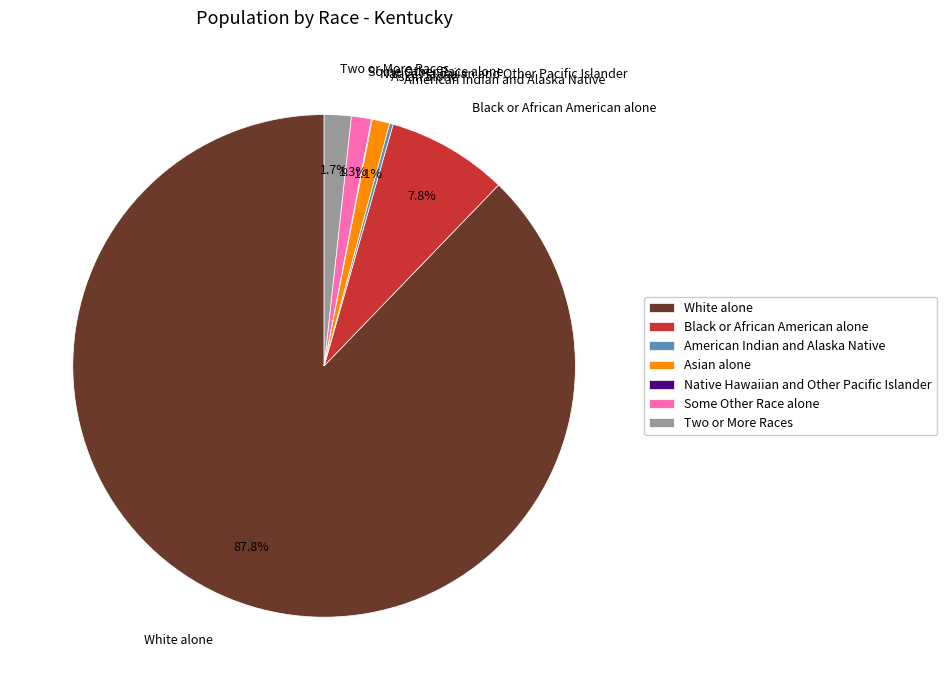

How much of the chart is everything except Some Other Race alone?

98.7%